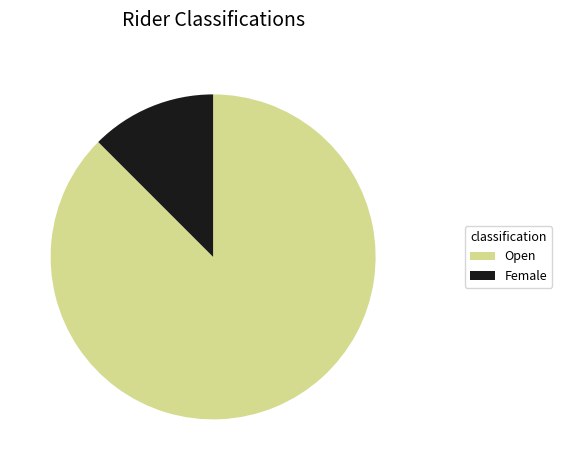

Is Female the majority of the pie?

No